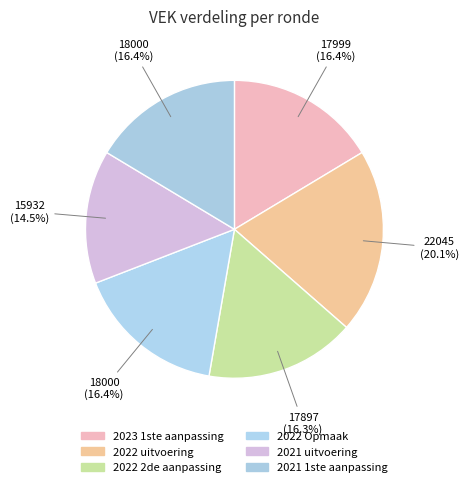

To the nearest percent, what is the difference between the largest and smallest slice percentages?

6%